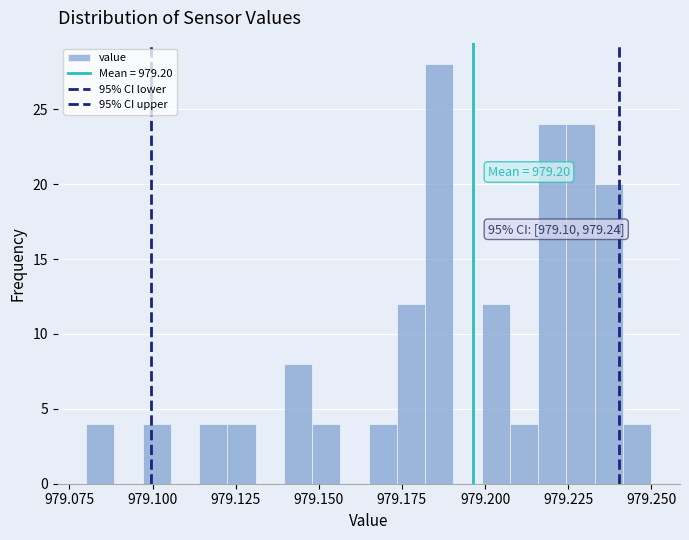

Around what value on the x-axis is the tallest bar? Give the approximate position of its centre, as read against the axis.

979.185